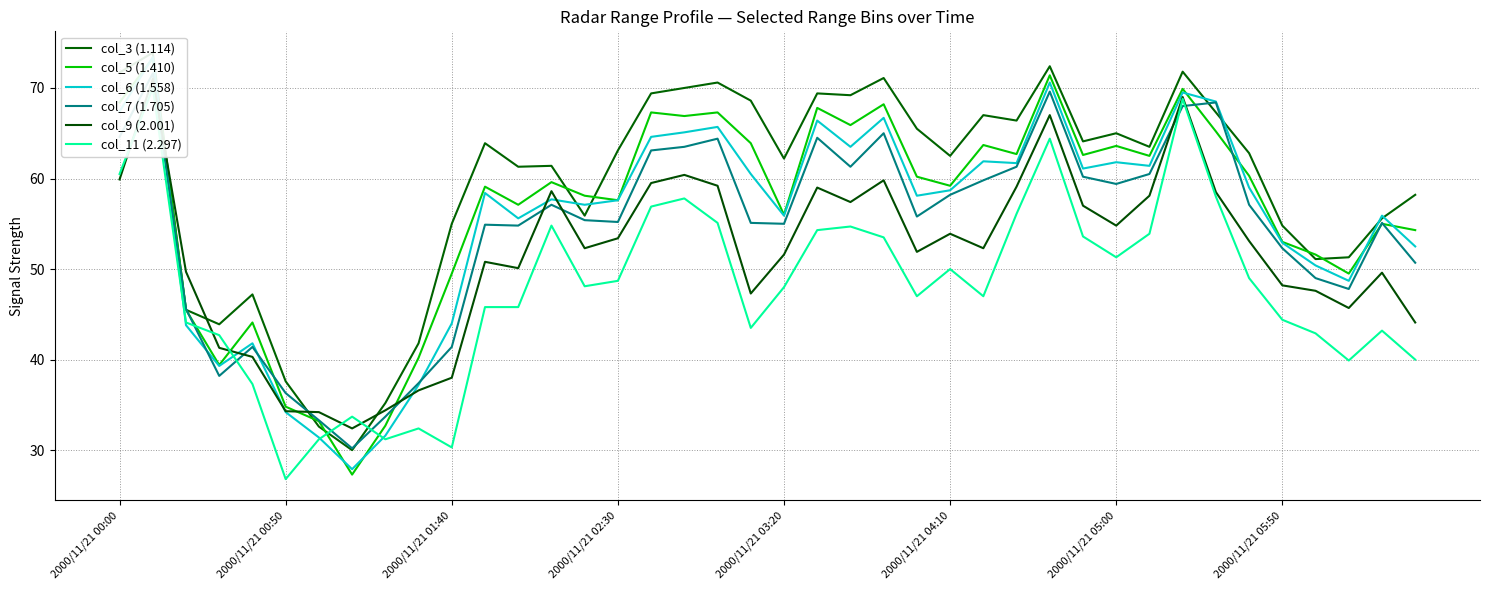

How many categories are shown in the chart?

40